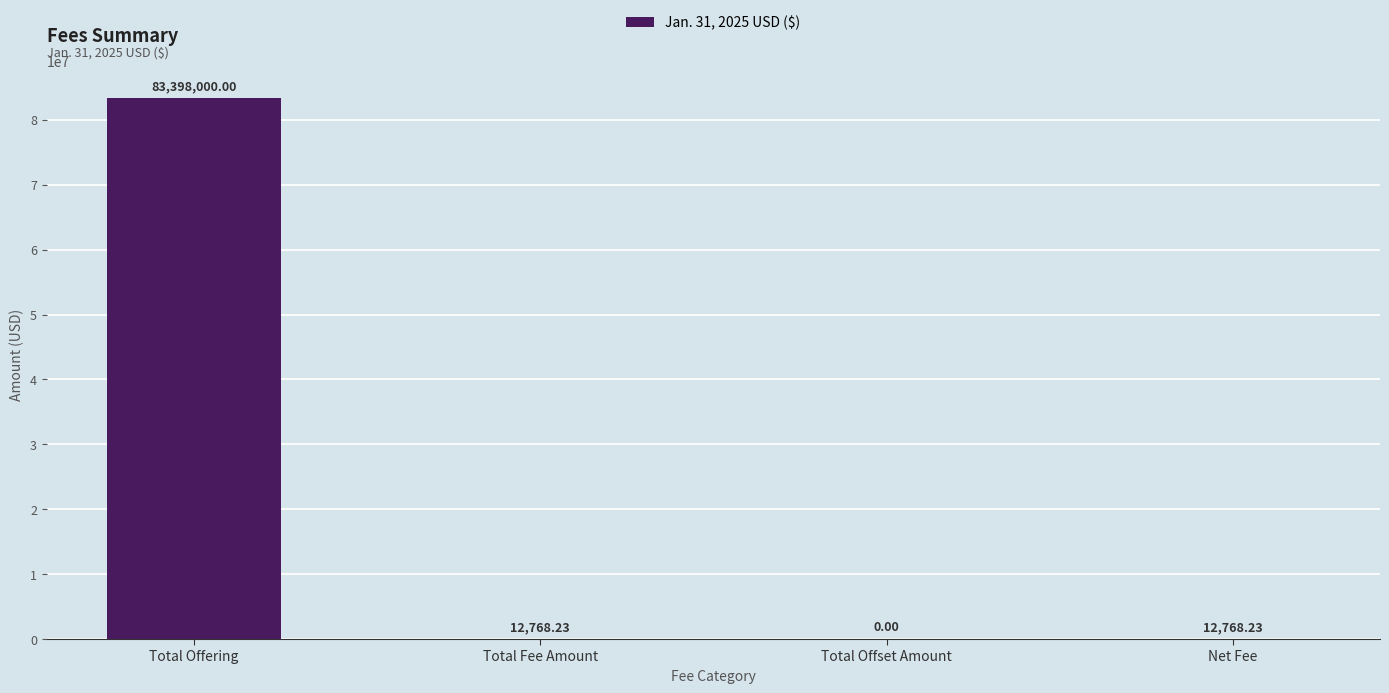

The chart shows a value of 12768.2 at Net Fee. True or false?

True